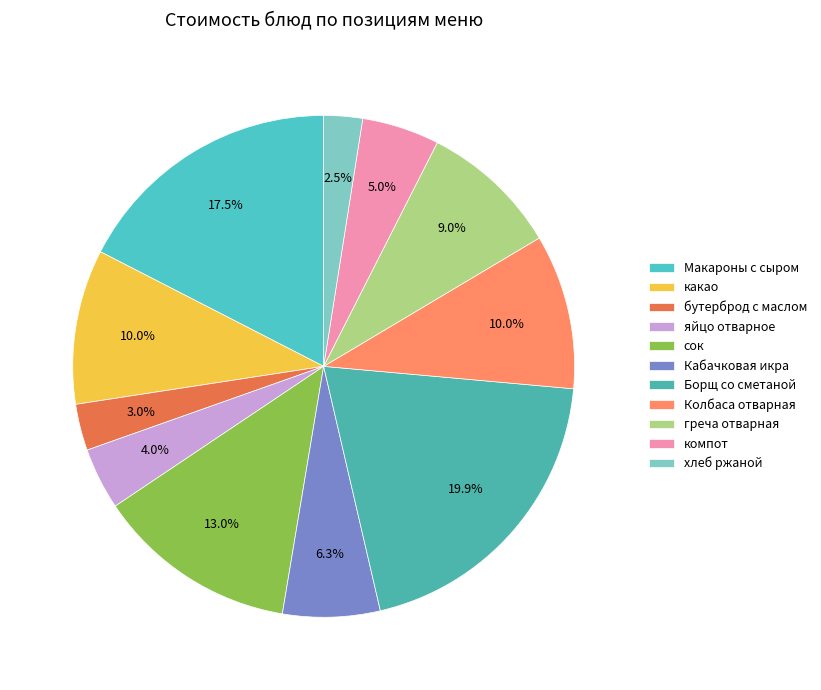

What is the largest slice in the pie chart?

Борщ со сметаной